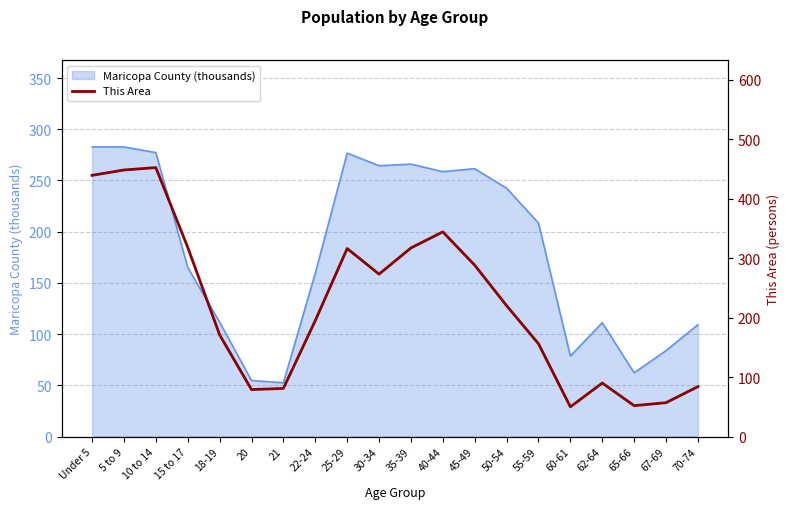

Reading left to right, extract all data points from this chart.

439	448	452	318	171	79	81	195	316	273	317	344	288	220	156	50	90	52	57	84